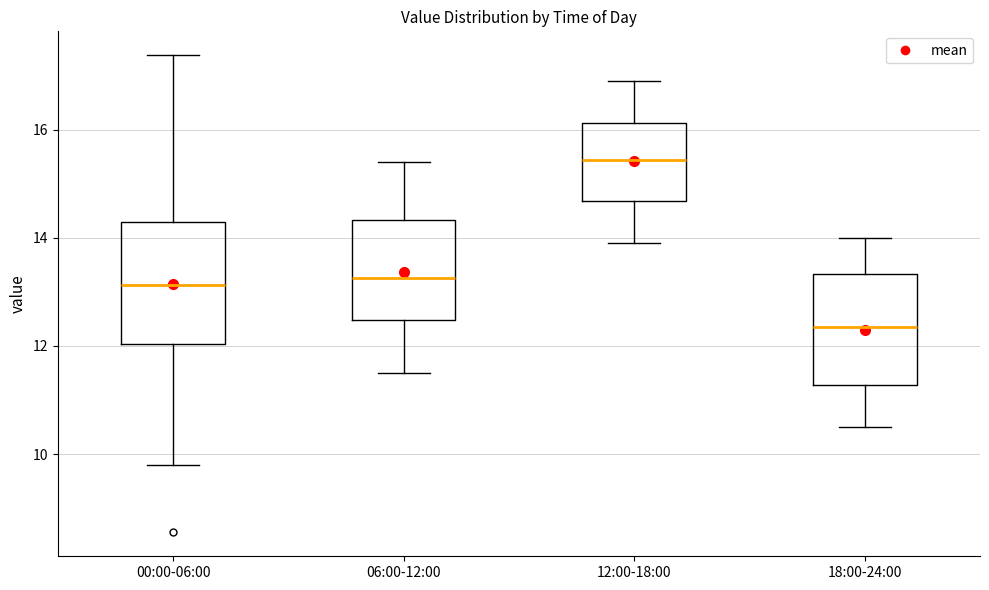

Reading left to right, read every box against the y-axis: the position of its median line, the range the box covers, and the ends of its whiskers. The values are not printed on the chart, so give them approximately, as read against the axis.

00:00-06:00: median 13.2, box 12.0 to 14.2, whiskers 9.8 to 17.4
06:00-12:00: median 13.2, box 12.4 to 14.4, whiskers 11.6 to 15.4
12:00-18:00: median 15.4, box 14.6 to 16.2, whiskers 14.0 to 17.0
18:00-24:00: median 12.4, box 11.2 to 13.4, whiskers 10.6 to 14.0